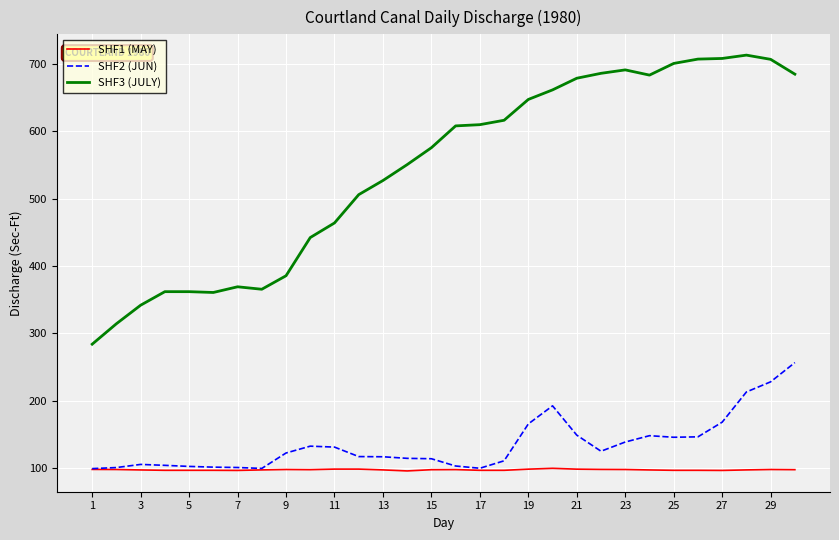

What is the maximum value for SHF3 (JULY)?

713.4